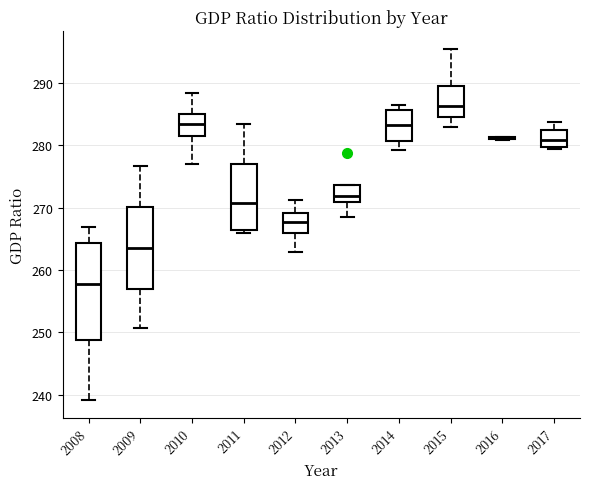

Reading left to right, read every box against the y-axis: the position of its median line, the range the box covers, and the ends of its whiskers. The values are not printed on the chart, so give them approximately, as read against the axis.

2008: median 258, box 249 to 264, whiskers 239 to 267
2009: median 264, box 257 to 270, whiskers 251 to 277
2010: median 283, box 282 to 285, whiskers 277 to 288
2011: median 271, box 266 to 277, whiskers 266 (just below the box's lower edge) to 283
2012: median 268, box 266 to 269, whiskers 263 to 271
2013: median 272, box 271 to 274, whiskers 269 to 274
2014: median 283, box 281 to 286, whiskers 279 to 286 (just above the box's upper edge)
2015: median 286, box 284 to 289, whiskers 283 to 295
2016: box collapsed to a line at 281, whiskers 281 to 281
2017: median 281, box 280 to 282, whiskers 279 to 284